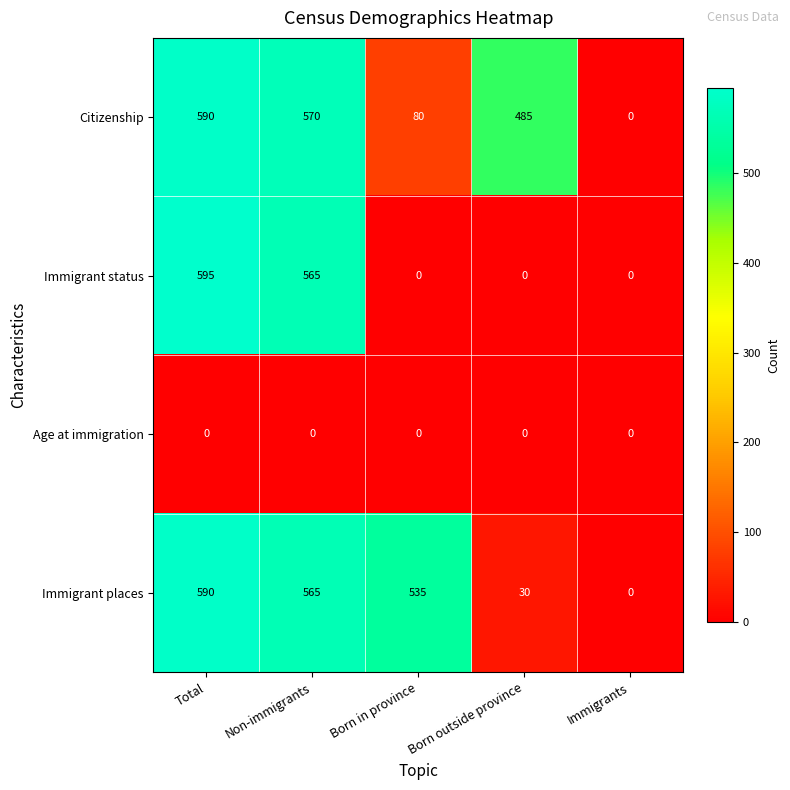

At how many categories does at least one series exceed 116?

4